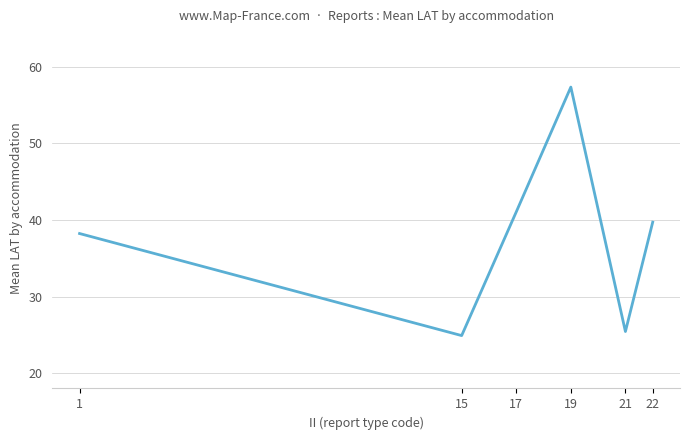

Reading right to left, transcribe all the data shown in this chart.

22=39.7	21=25.4	19=57.3	17=41.0	15=24.9	1=38.2